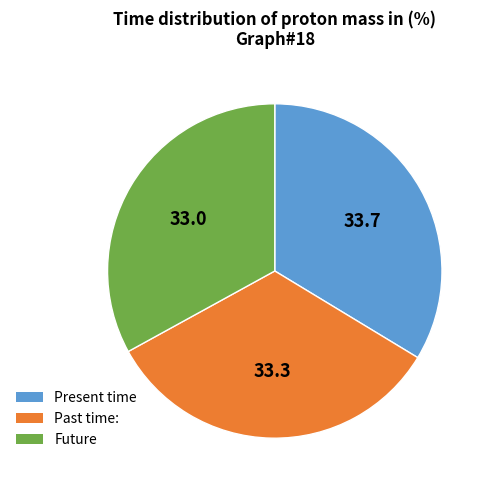

Is the sum of Future and Past time: greater than half?

Yes